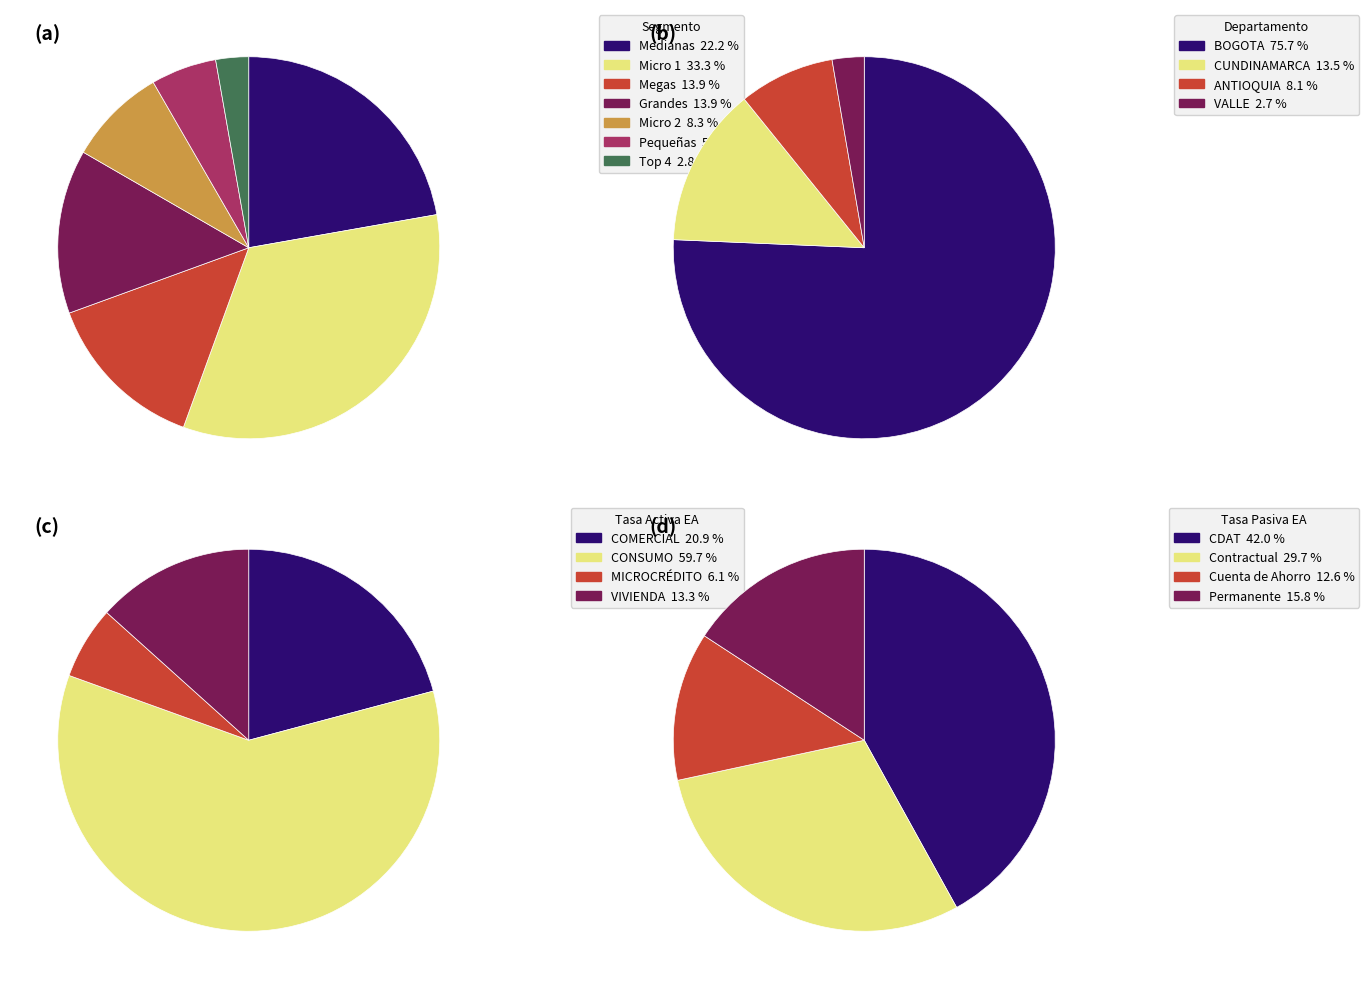

The 3 slice represents 45% of the pie. True or false?

False